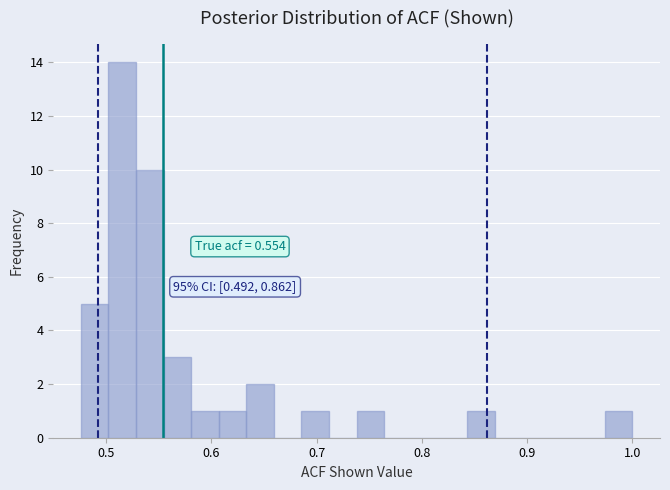

Around what value on the x-axis is the tallest bar? Give the approximate position of its centre, as read against the axis.

0.52